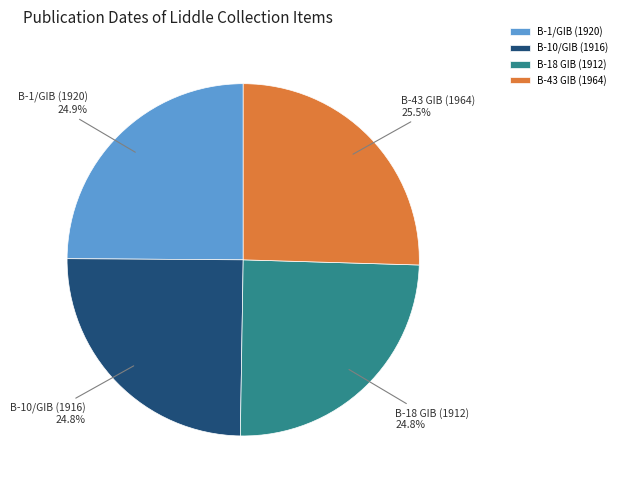

What percentage do B-1/GIB (1920) and B-10/GIB (1916) together represent?

49.7%